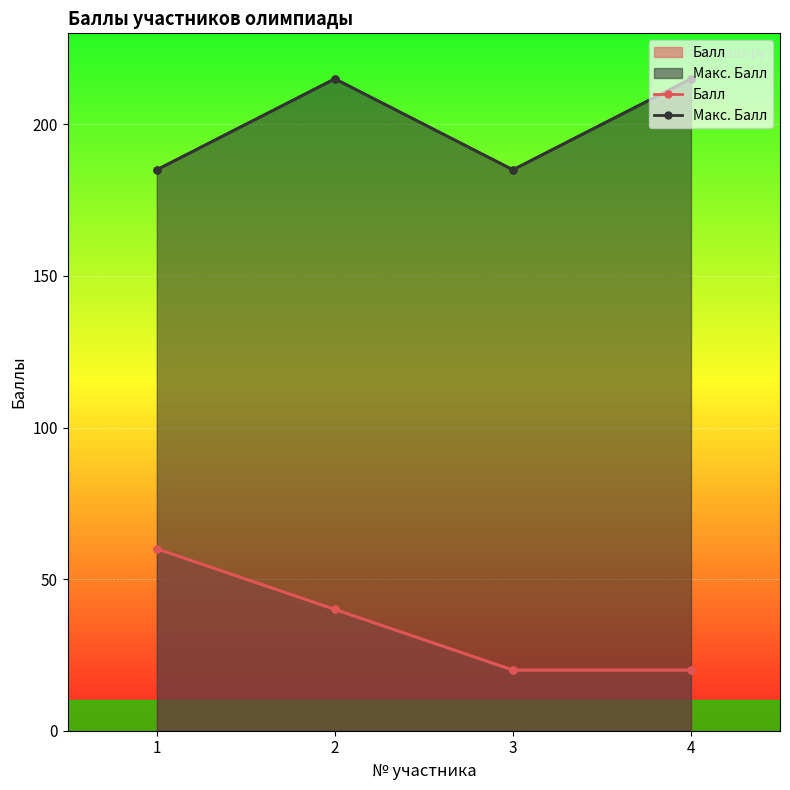

How many categories are shown in the chart?

4